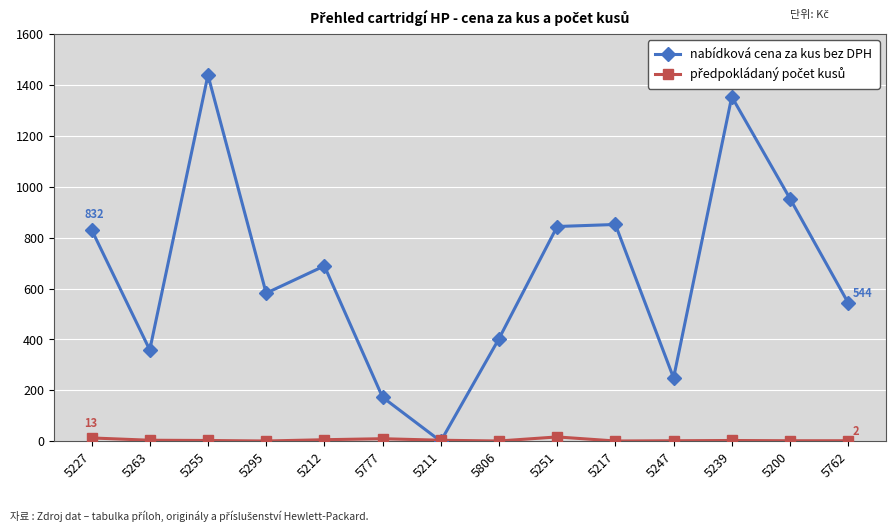

True or false: nabídková cena za kus bez DPH has more than 1 interior local peaks.

True